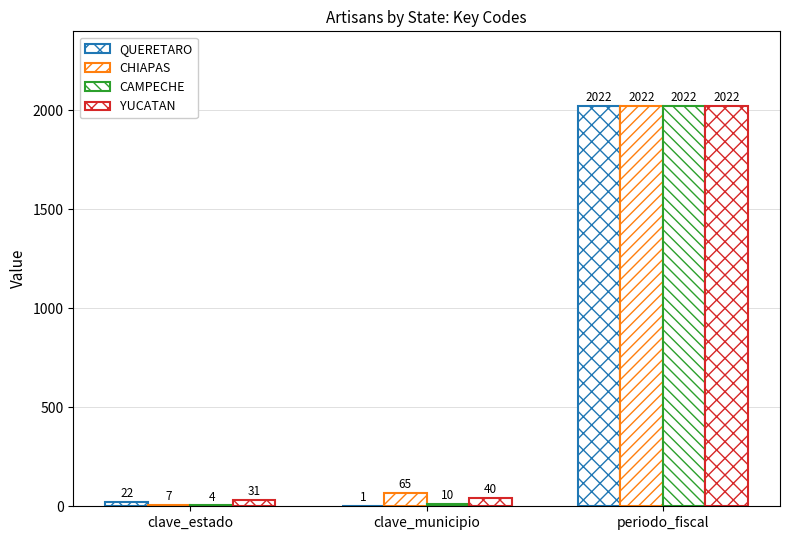

At which label does QUERETARO reach its peak?

periodo_fiscal